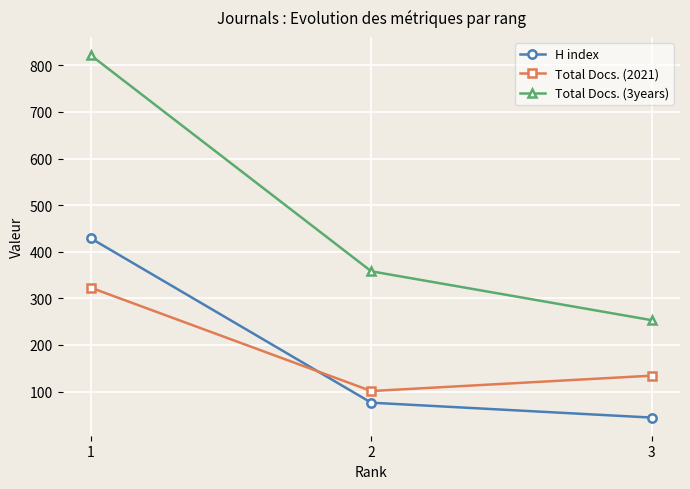

What is the value of the Total Docs. (3years) point at the 1st from the left?

822